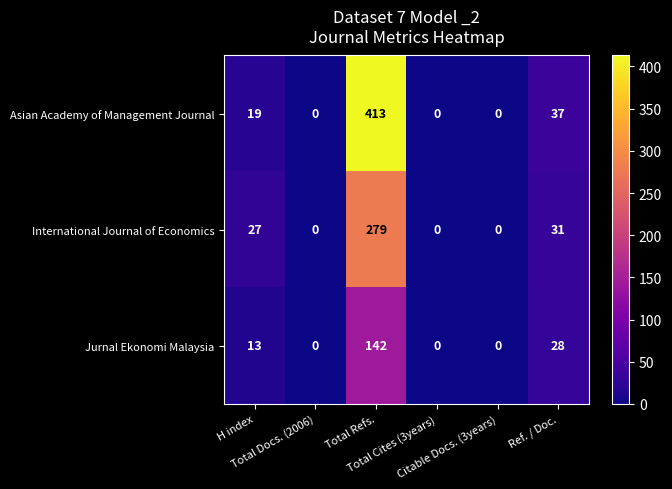

What is the maximum value shown in the chart?

413